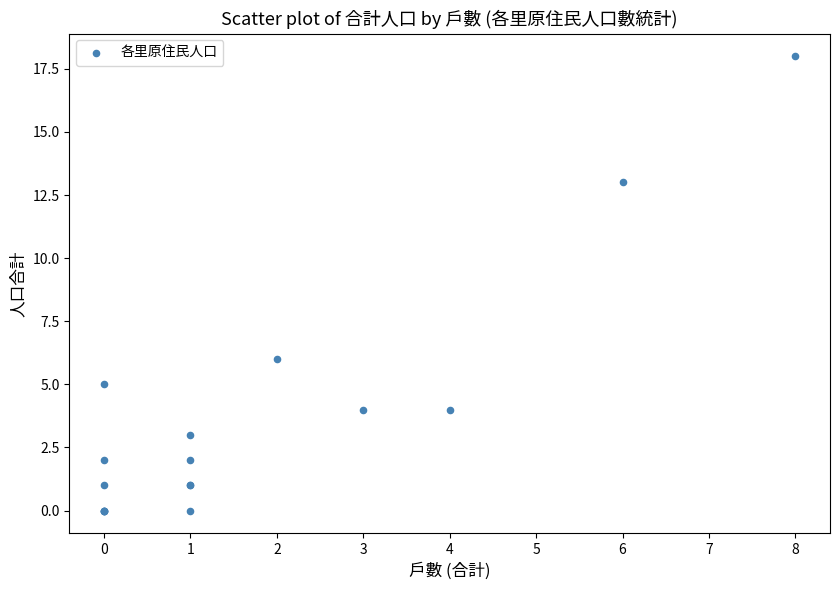

What Y value in the scatter plot is closest to 9?

6